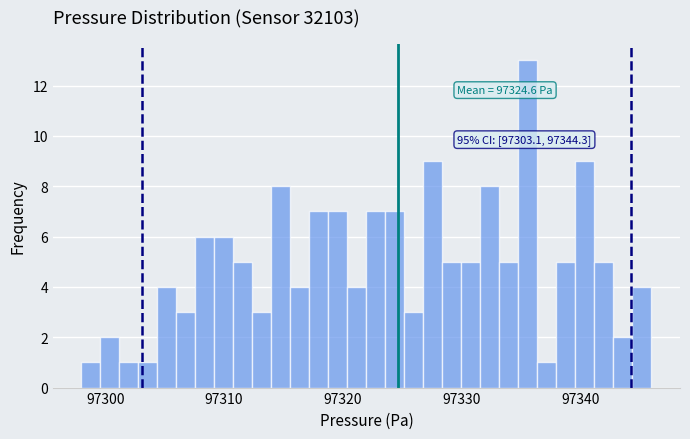

Read against the x-axis, roughly where is the centre of the tallest bar?

97336